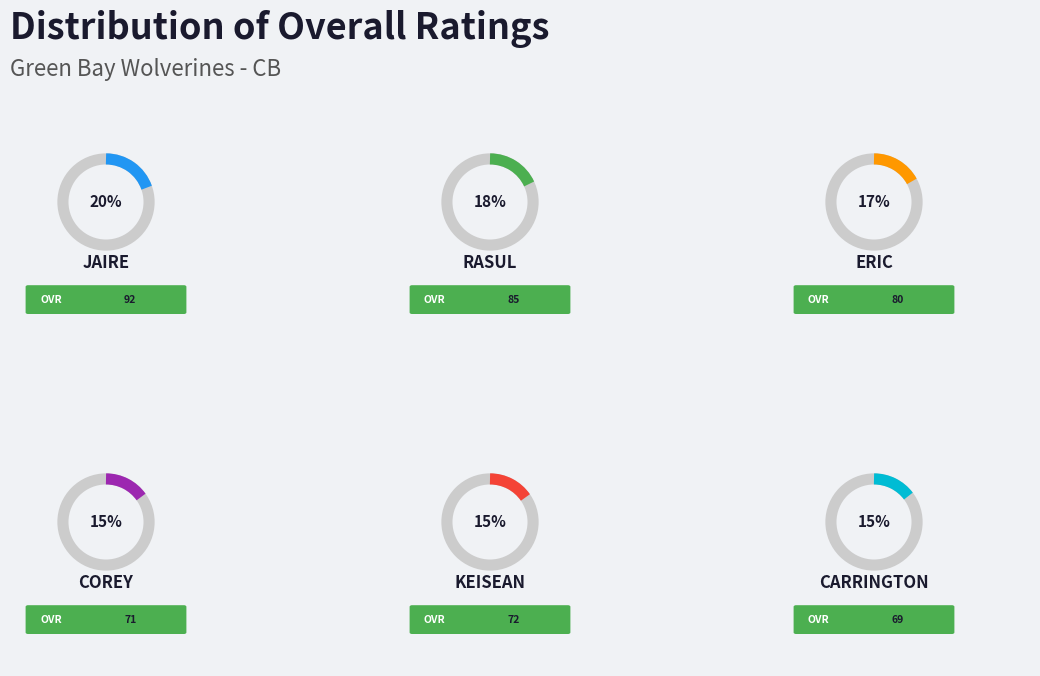

To the nearest percent, what portion does Rasul represent?

18%